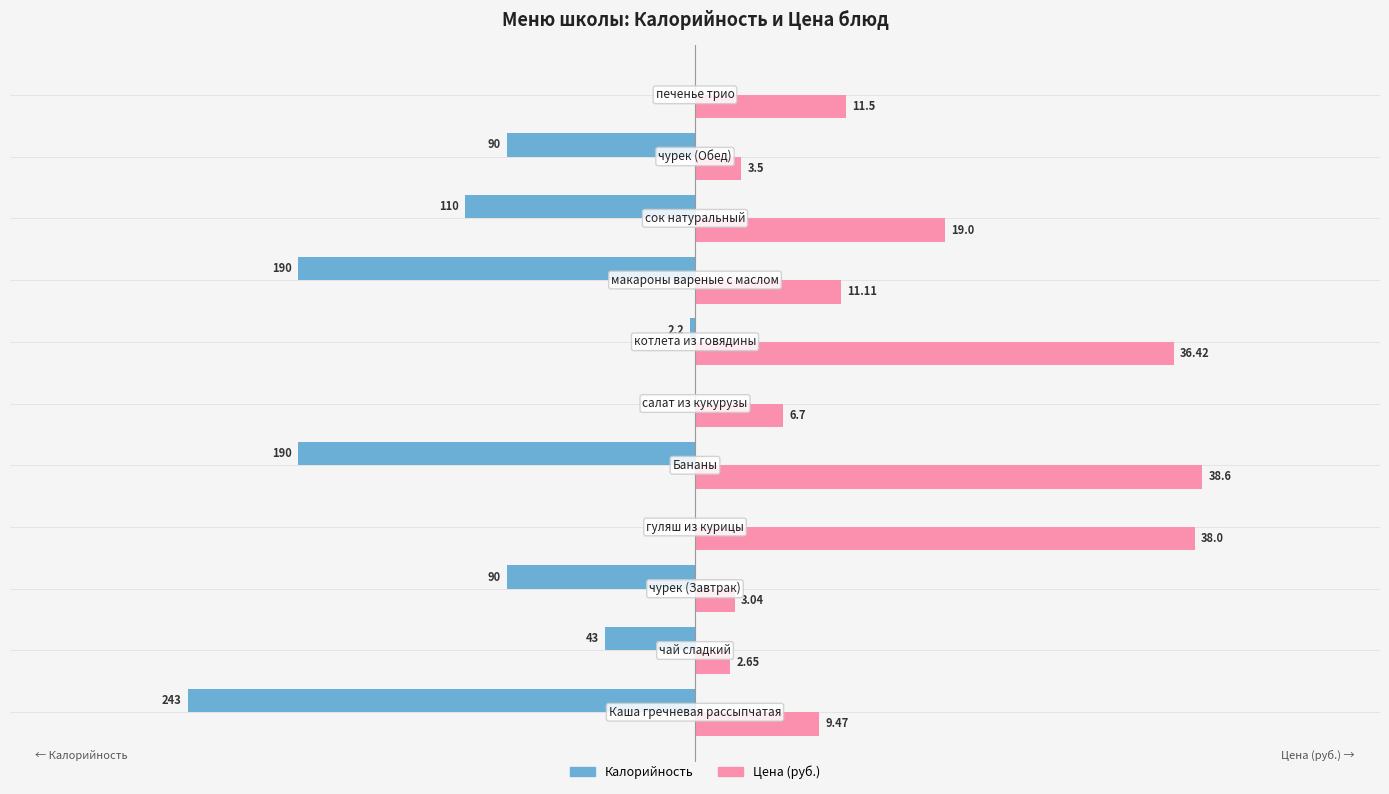

What are all the series names shown in the legend?

Калорийность, Цена (руб.)